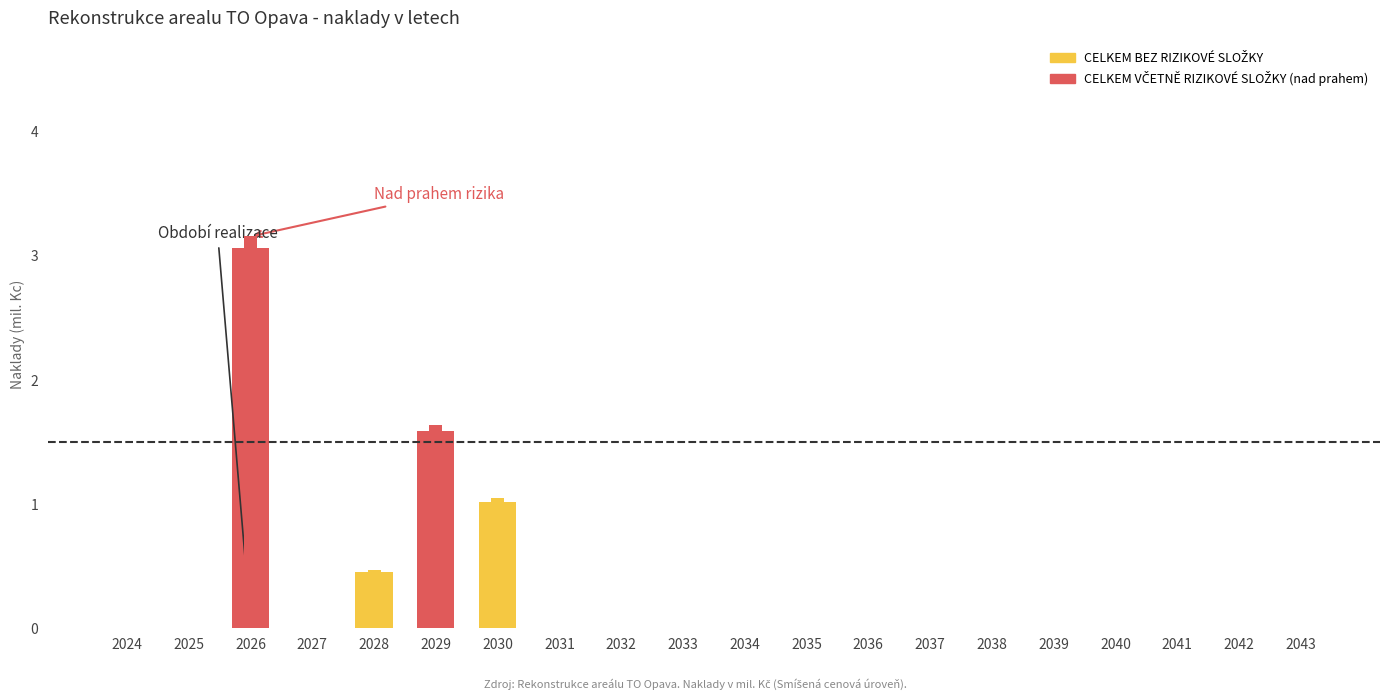

Reading left to right, what are all the values shown in this chart?

CELKEM BEZ RIZIKOVÉ SLOŽKY: 2024=0.0	2025=0.0	2026=3.1	2027=0.0	2028=0.5	2029=1.6	2030=1.0	2031=0.0	2032=0.0	2033=0.0	2034=0.0	2035=0.0	2036=0.0	2037=0.0	2038=0.0	2039=0.0	2040=0.0	2041=0.0	2042=0.0	2043=0.0
CELKEM VČETNĚ RIZIKOVÉ SLOŽKY: 2024=0.0	2025=0.0	2026=3.2	2027=0.0	2028=0.5	2029=1.6	2030=1.0	2031=0.0	2032=0.0	2033=0.0	2034=0.0	2035=0.0	2036=0.0	2037=0.0	2038=0.0	2039=0.0	2040=0.0	2041=0.0	2042=0.0	2043=0.0